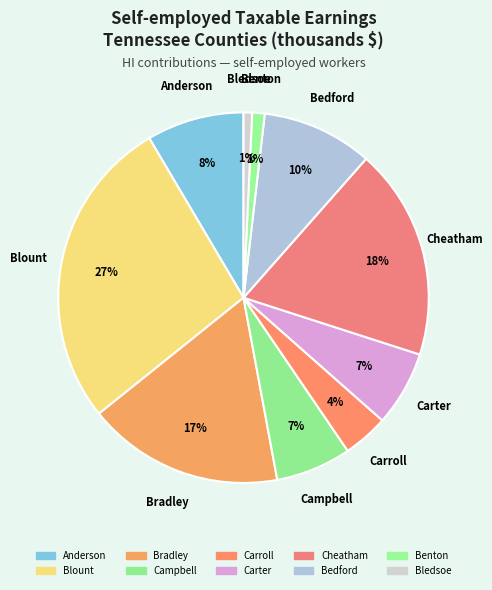

Which slice is the largest?

Blount